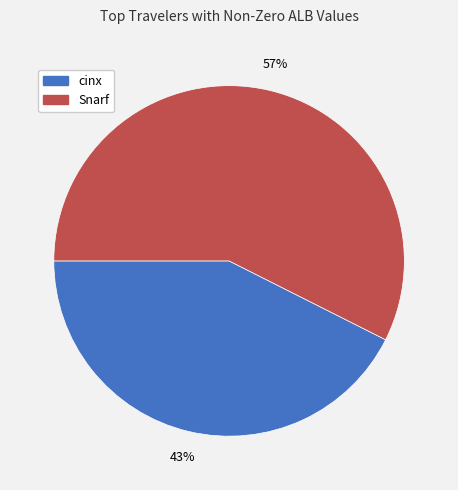

What is the largest slice in the pie chart?

Snarf